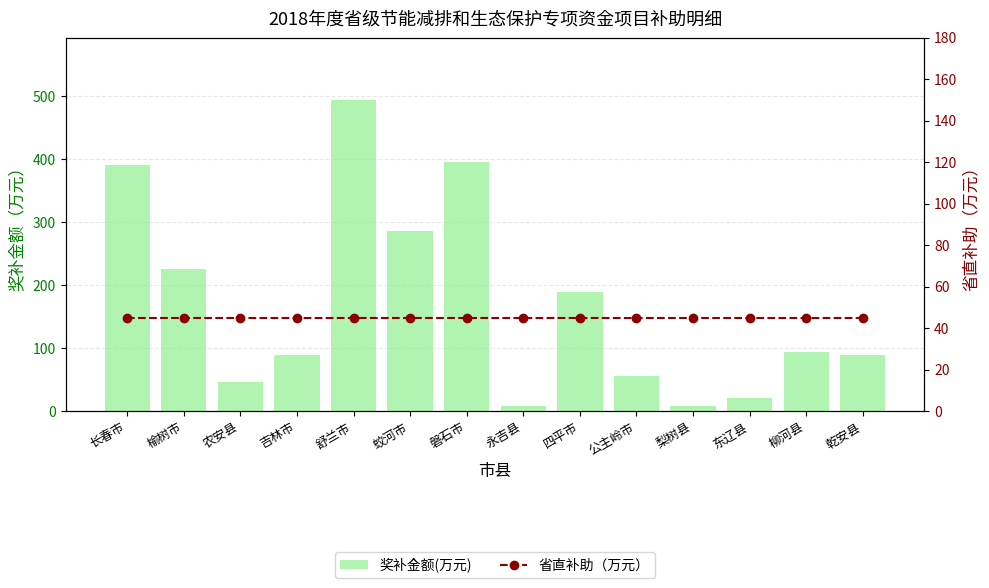

What are all the series names shown in the legend?

奖补金额(万元), 省直补助（万元）